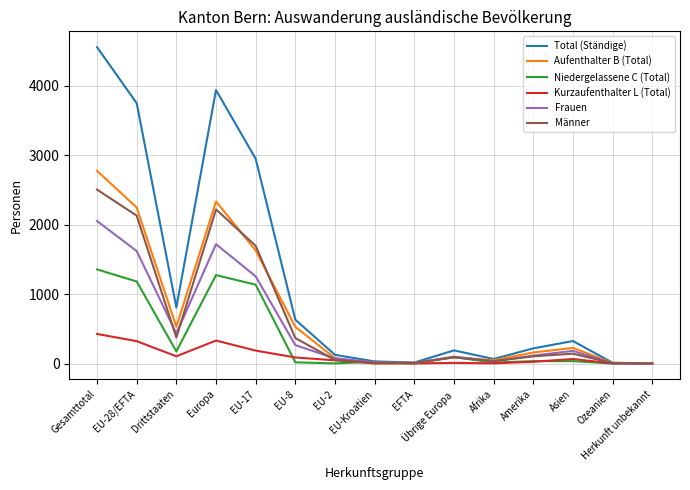

What is the greatest value displayed?

4559